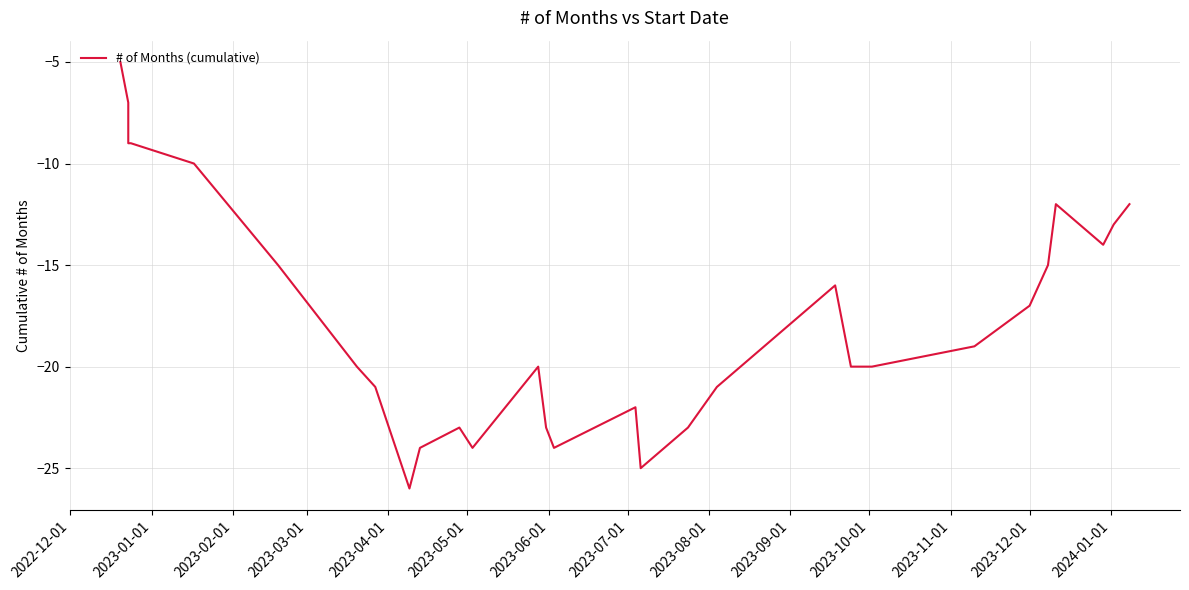

True or false: there are more than 0 points higher than both neighbors.

True